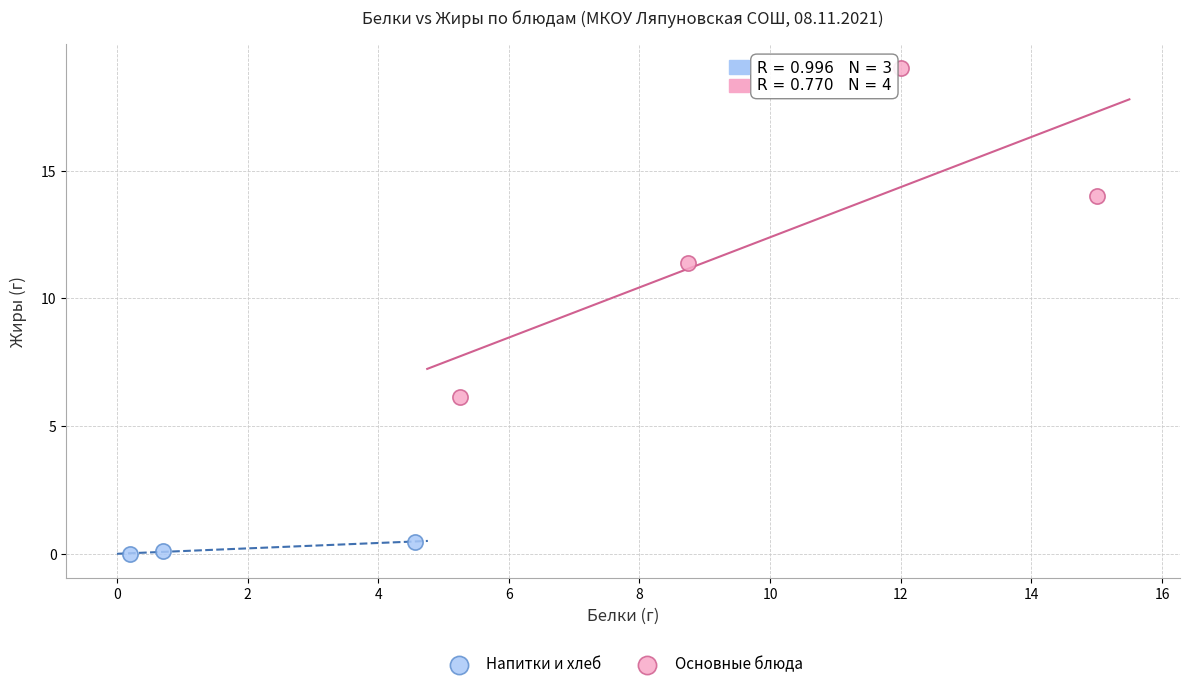

Which series reaches the maximum Y coordinate?

Основные блюда